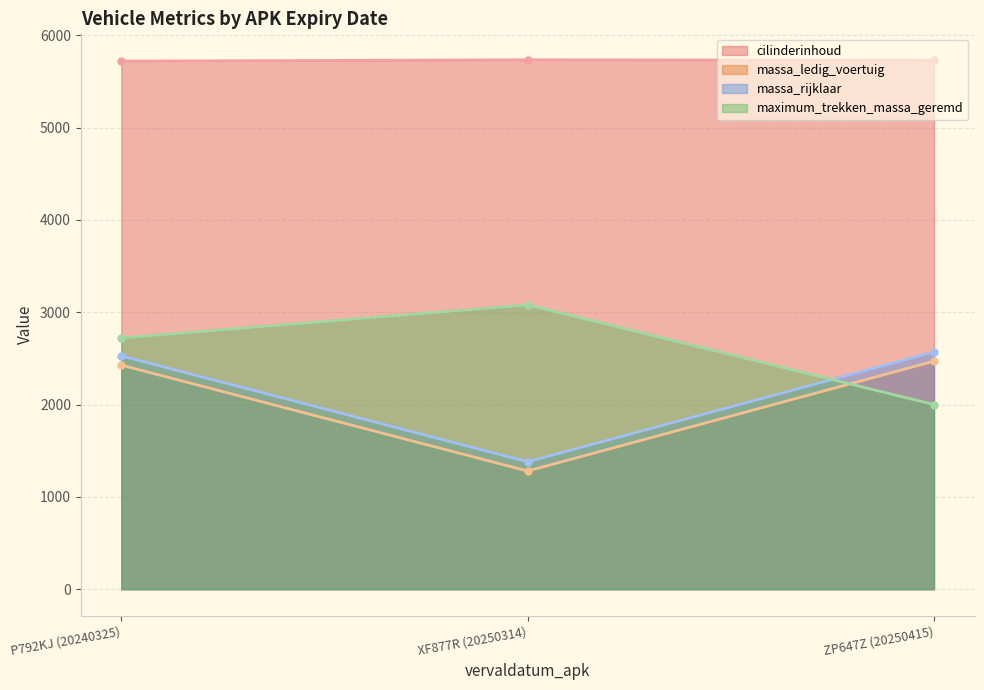

Which series changed the most between XF877R (20250314) and ZP647Z (20250415)?

massa_ledig_voertuig